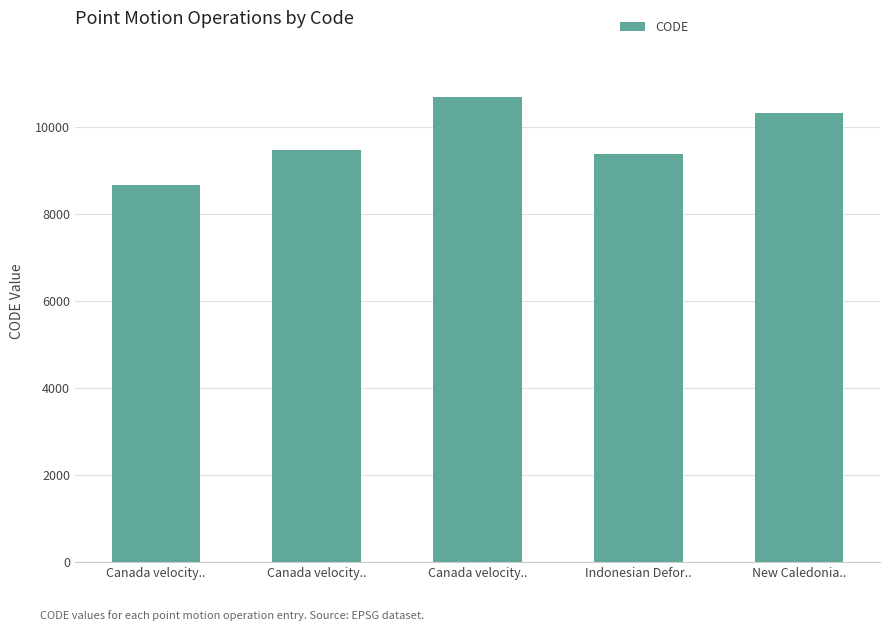

True or false: the data shows 8676 at Canada velocity...

True